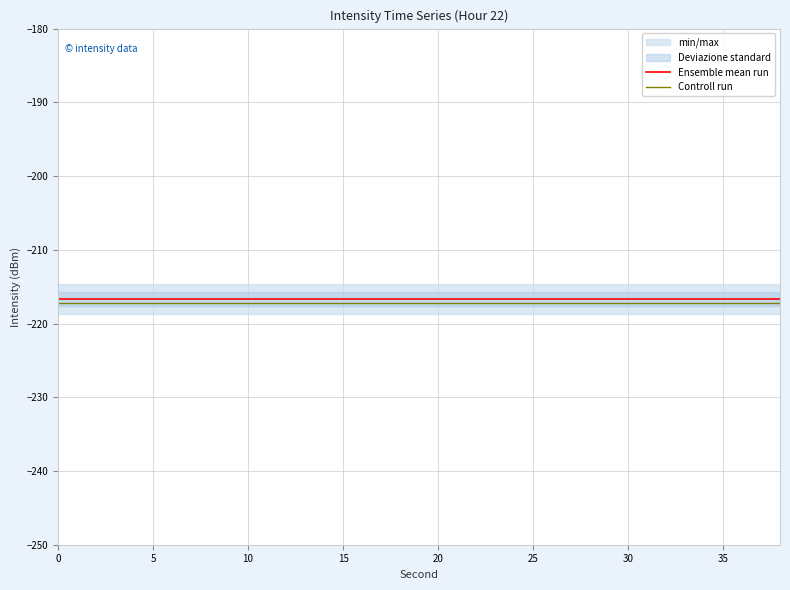

True or false: Ensemble mean run and Controll run intersect in this chart.

False